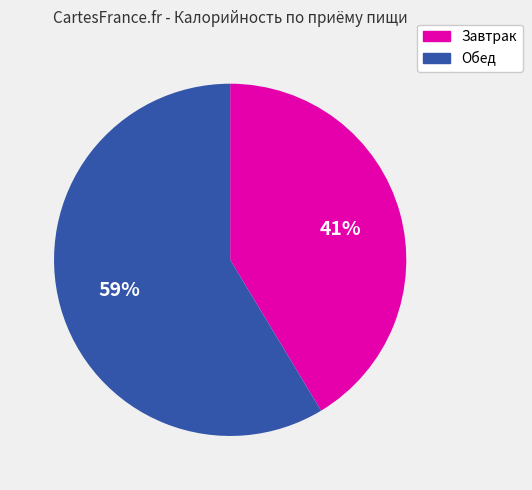

To the nearest percent, what is the average slice percentage?

50%